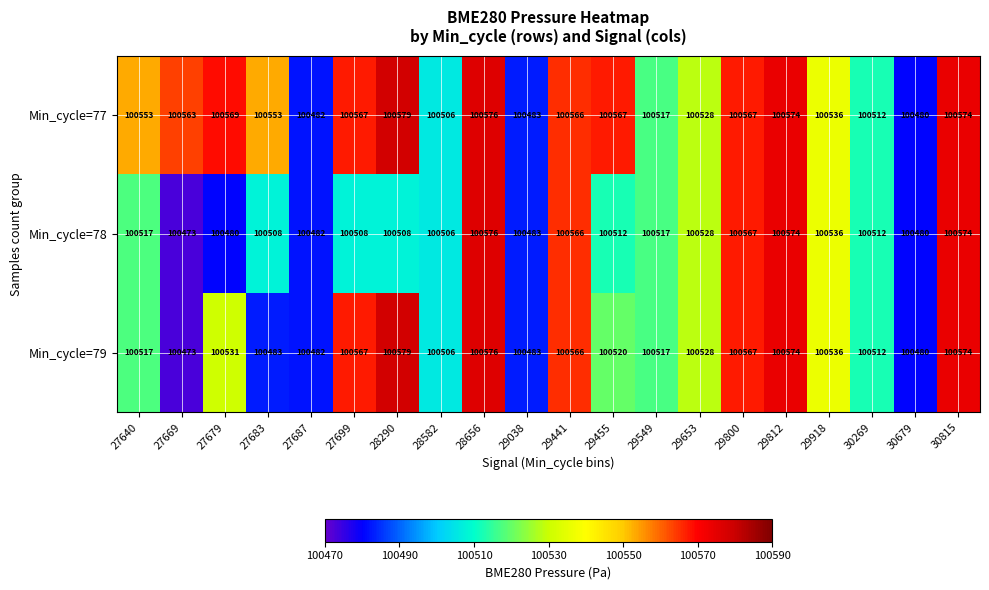

At which category is the sum across all series the highest?

28656